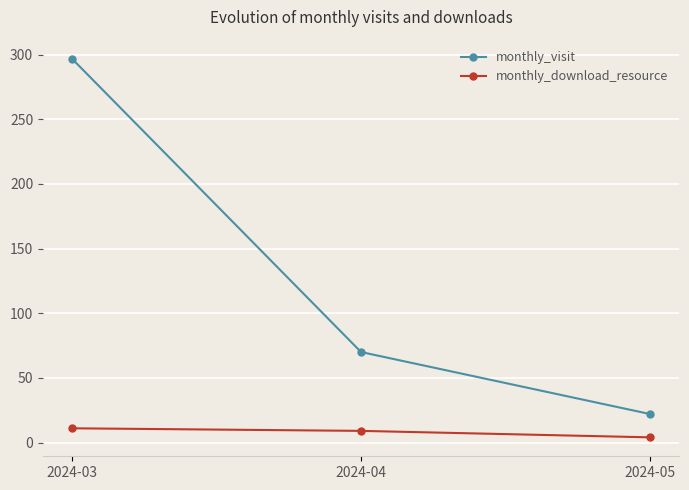

Between 2024-04 and 2024-05, which series saw the biggest shift?

monthly_visit